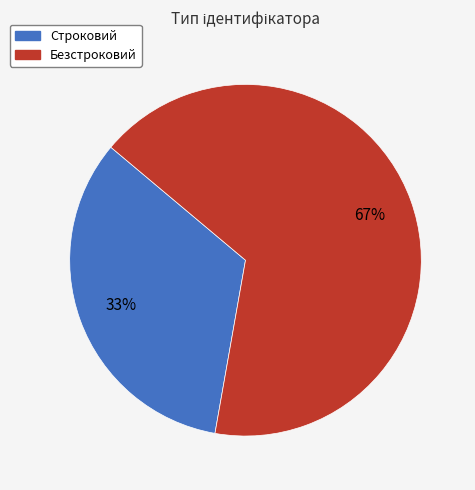

Does Безстроковий represent more than half of the total?

Yes